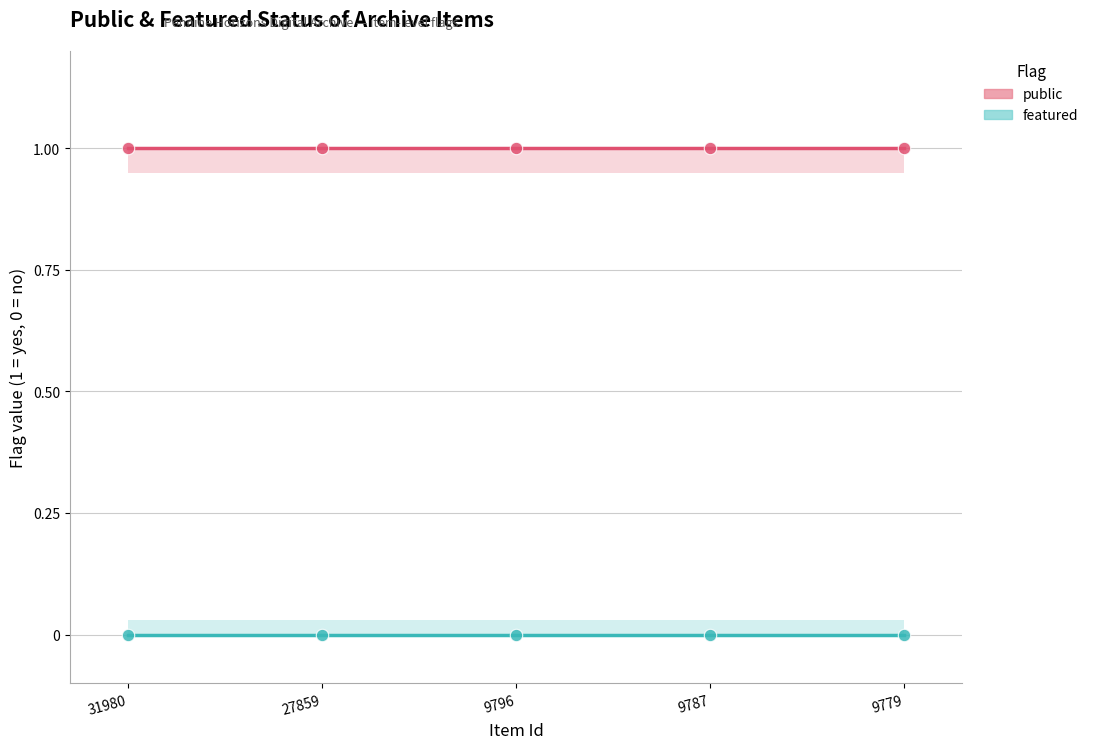

Which series contains the lowest Y value?

featured